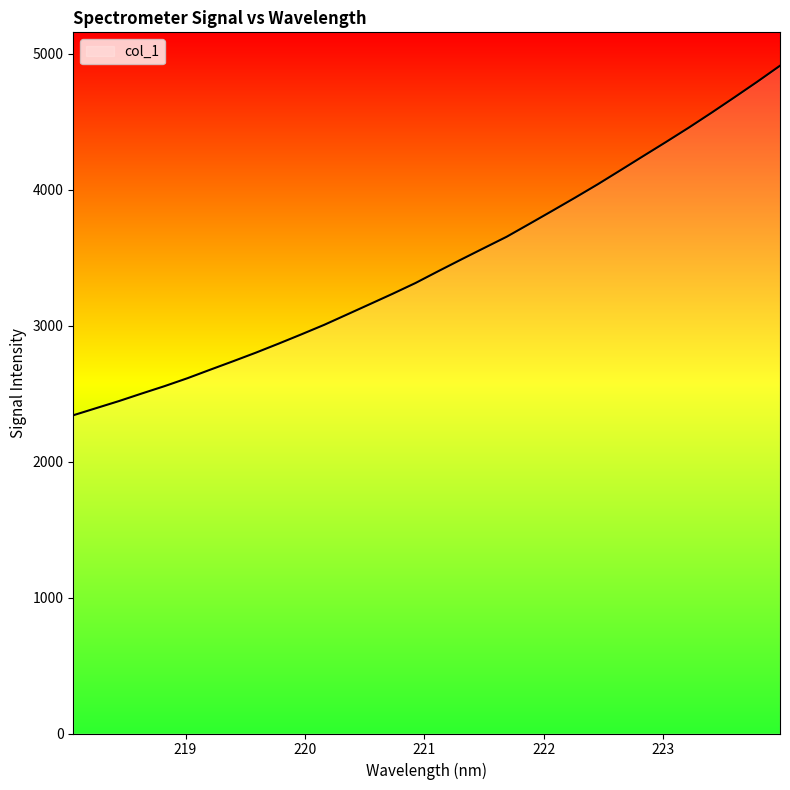

What is the difference between the maximum and minimum values?

2570.5